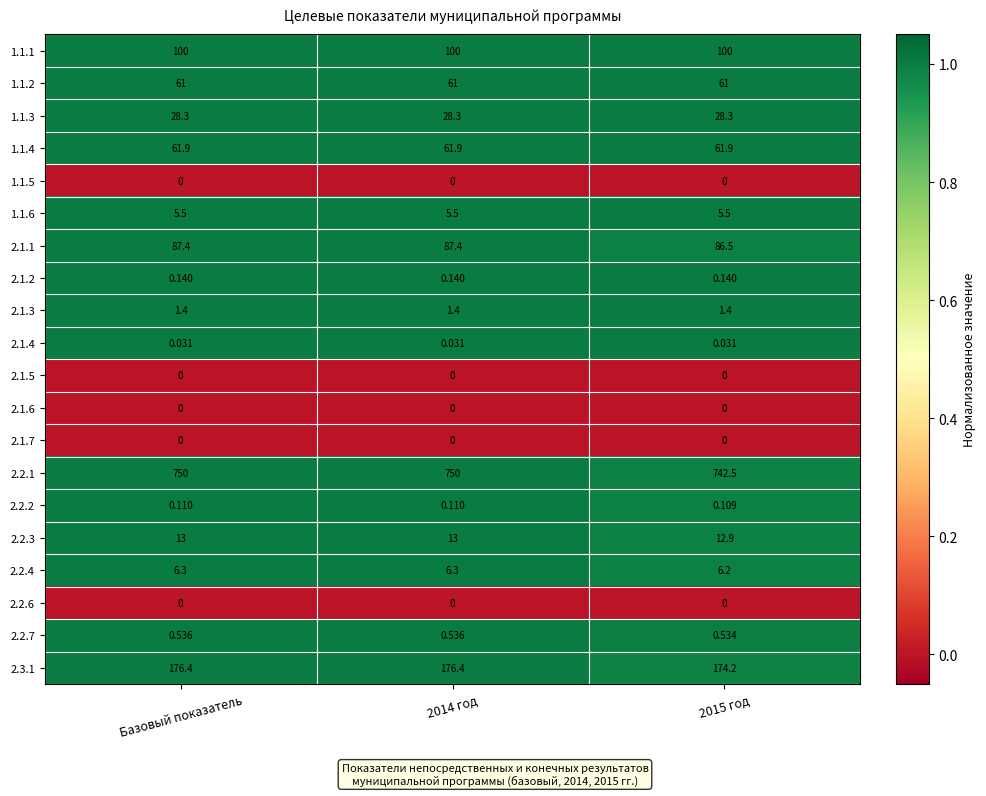

Is the value of 2.1.5 at 2014 год greater than the value of 2.1.1 at Базовый показатель?

No